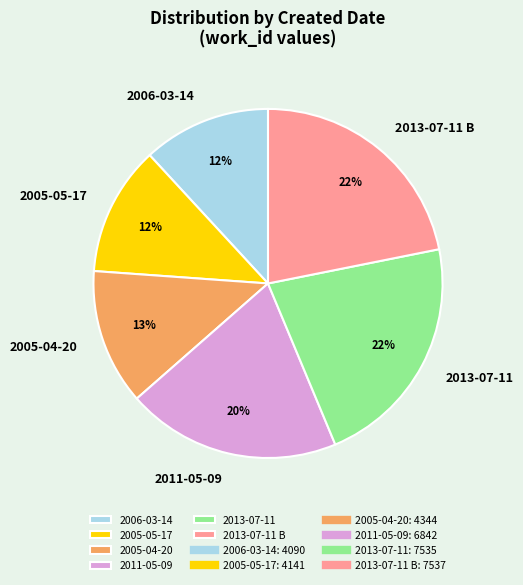

Does 2011-05-09 account for over 50% of the chart?

No